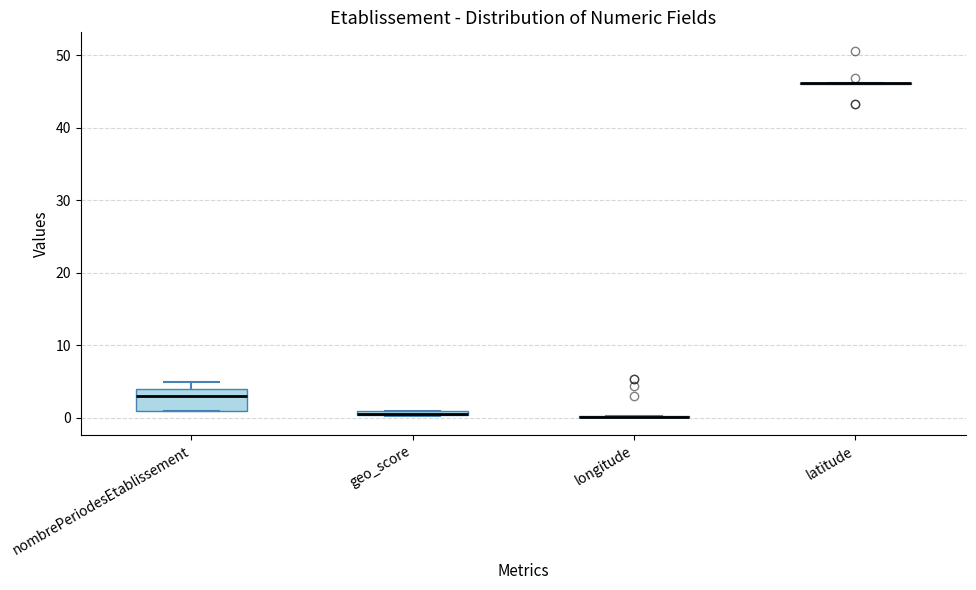

Which box is the tallest, from its lower edge to its upper edge?

nombrePeriodesEtablissement